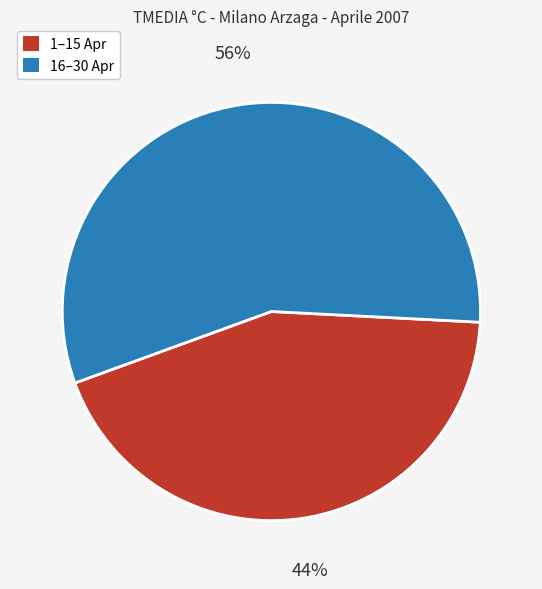

To the nearest percent, what is the average slice percentage?

50%